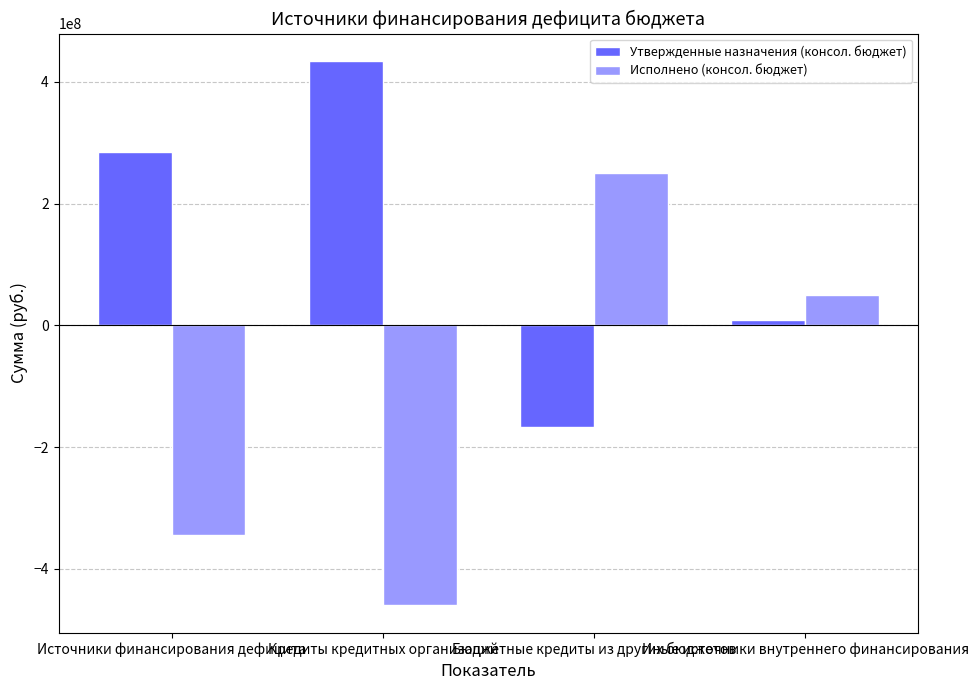

At which label does Исполнено (консол. бюджет) reach its peak?

Бюджетные кредиты из других бюджетов